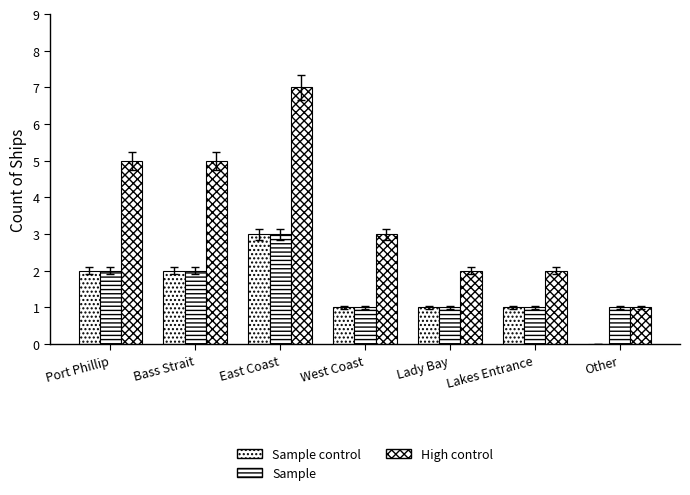

What is the difference between the highest and lowest values at Port Phillip?

3